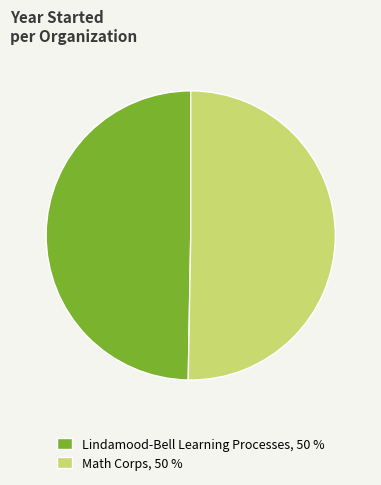

True or false: Lindamood-Bell Learning Processes accounts for 38% of the total.

False